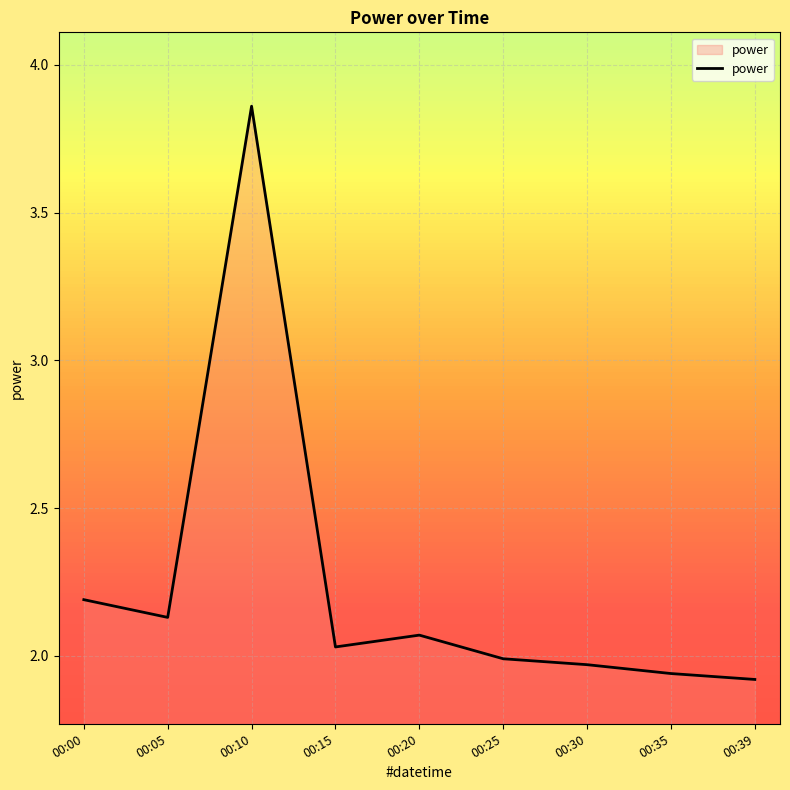

What is the change in value from 00:05 to 00:10?

+1.7